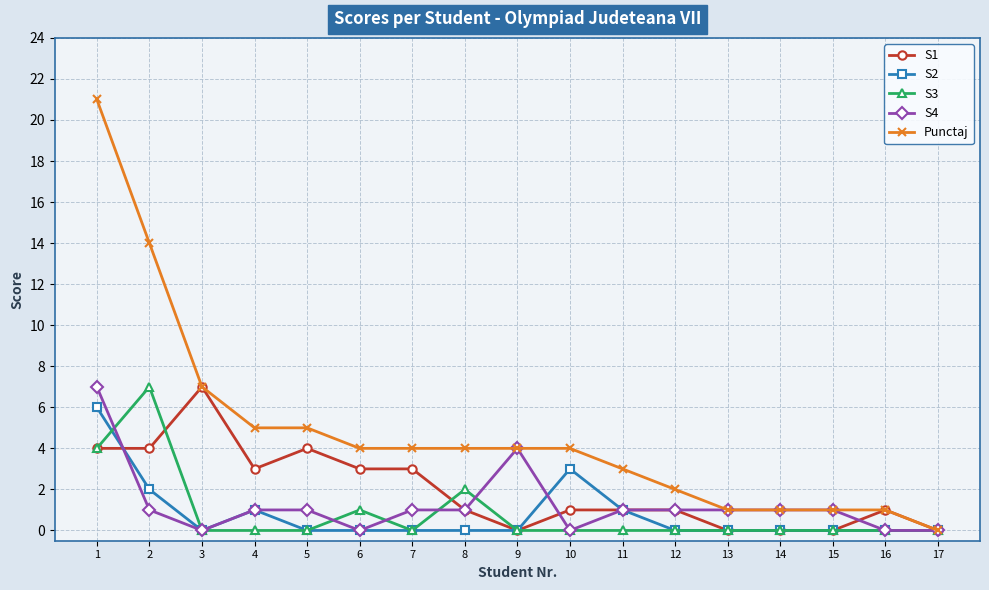

At which label is Punctaj closest to 10?

3